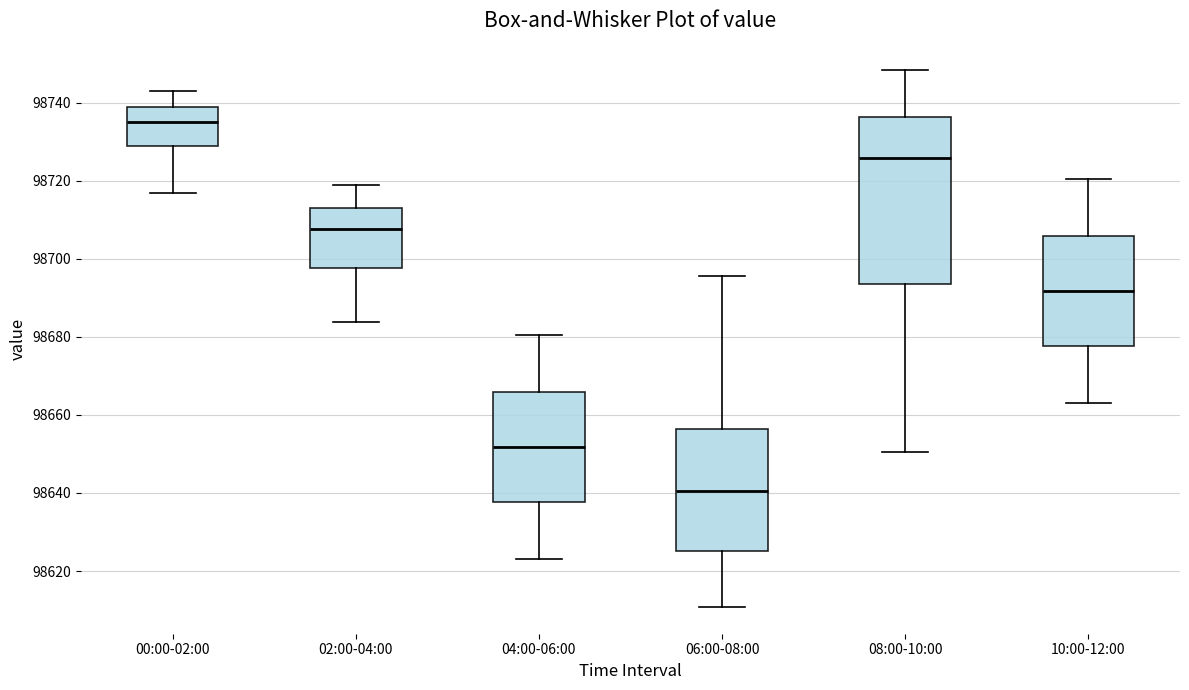

Reading left to right, transcribe this box plot: for each box, give where its median line is, the range the box spans, and where its two whiskers end, as read against the y-axis. The values are not printed on the chart, so give them approximately, as read against the axis.

00:00-02:00: median 98736, box 98728 to 98740, whiskers 98716 to 98744
02:00-04:00: median 98708, box 98698 to 98714, whiskers 98684 to 98718
04:00-06:00: median 98652, box 98638 to 98666, whiskers 98624 to 98680
06:00-08:00: median 98640, box 98626 to 98656, whiskers 98610 to 98696
08:00-10:00: median 98726, box 98694 to 98736, whiskers 98650 to 98748
10:00-12:00: median 98692, box 98678 to 98706, whiskers 98664 to 98720